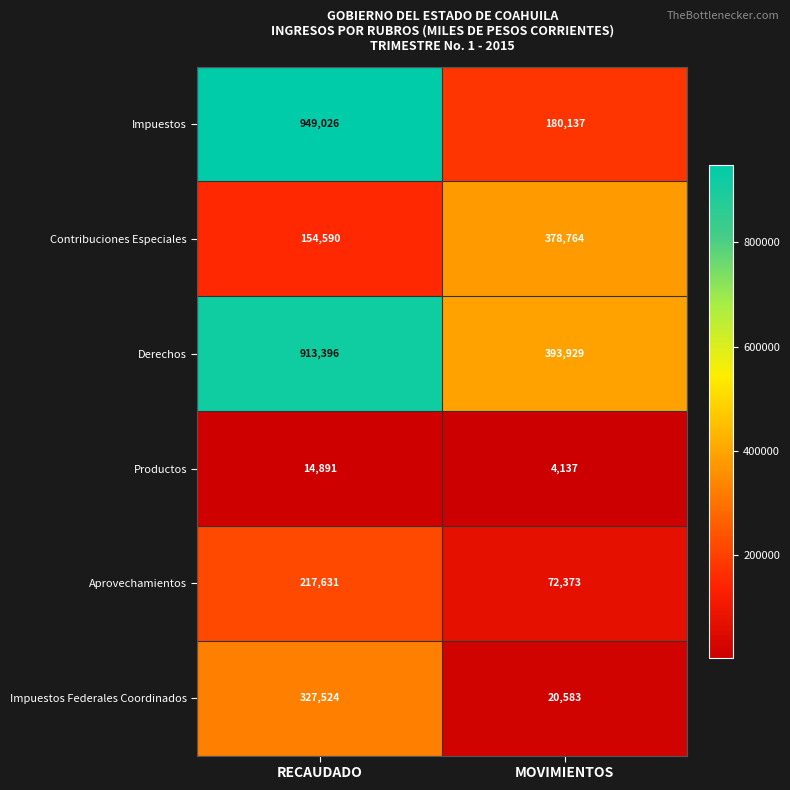

At which category is the sum across all series the highest?

RECAUDADO